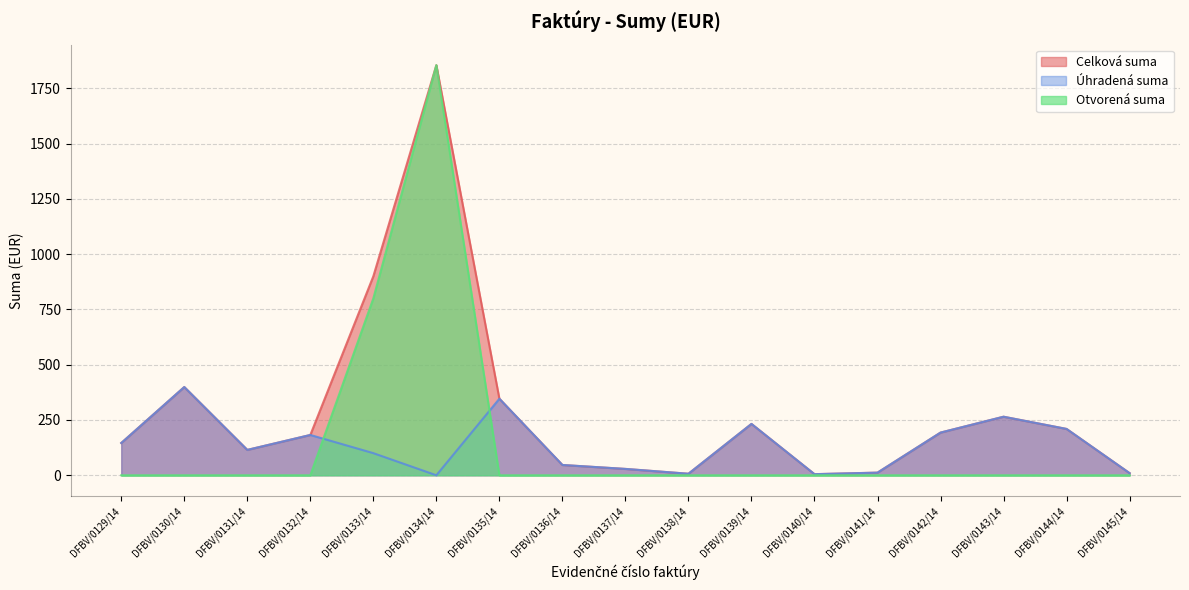

Between DFBV/0130/14 and DFBV/0140/14, which series saw the biggest shift?

Celková suma